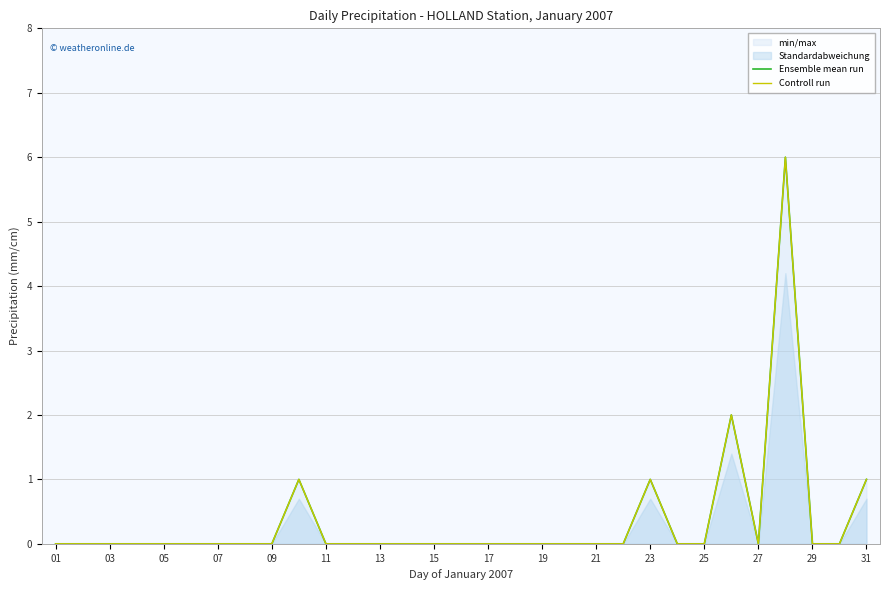

The Ensemble mean run series shows 0 at 01. True or false?

True